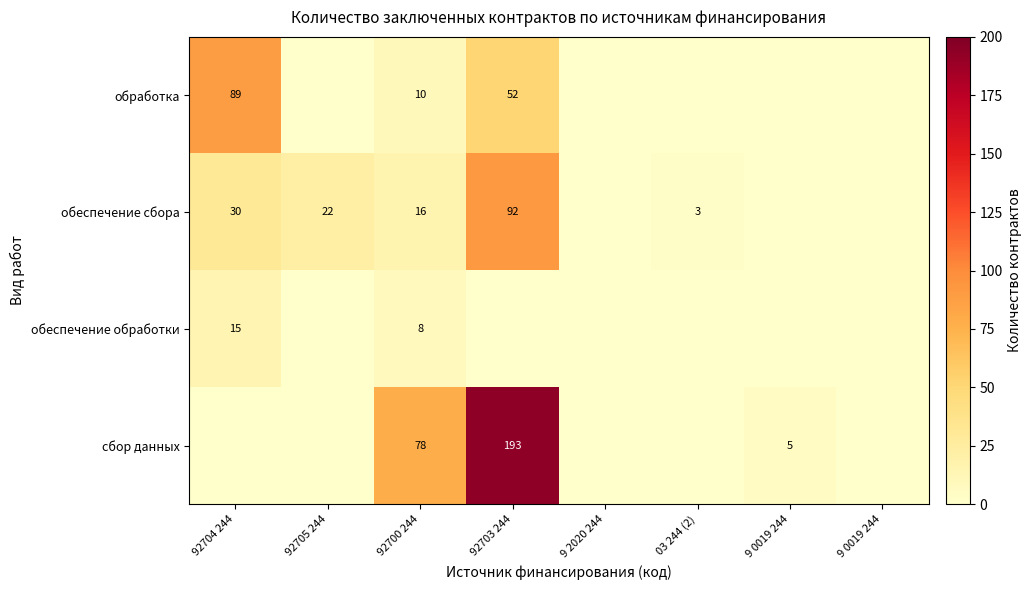

What is the difference between the сбор данных values at 92703 244 and 9 2020 244?

193